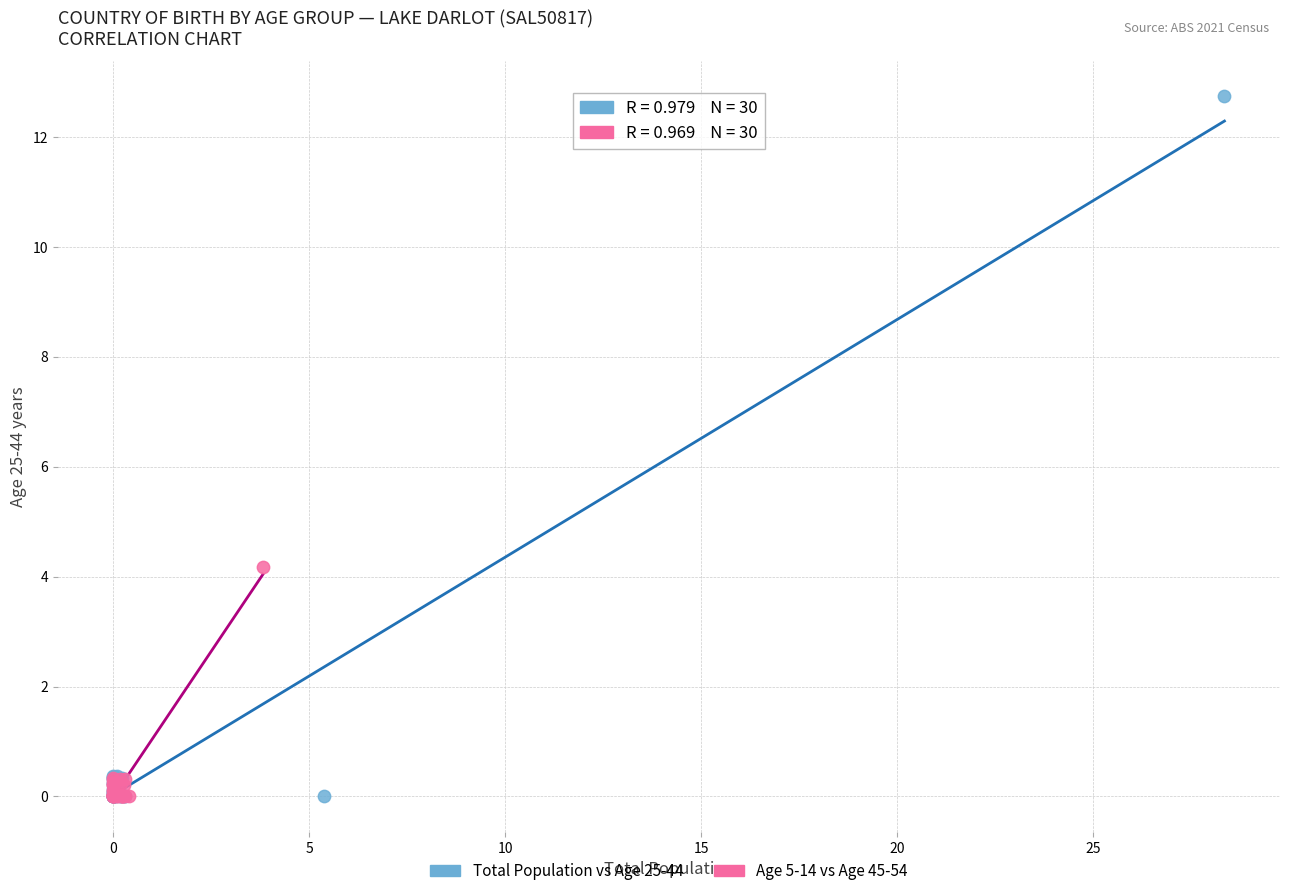

Which series has the widest spread of Y values?

Total Population vs Age 25-44